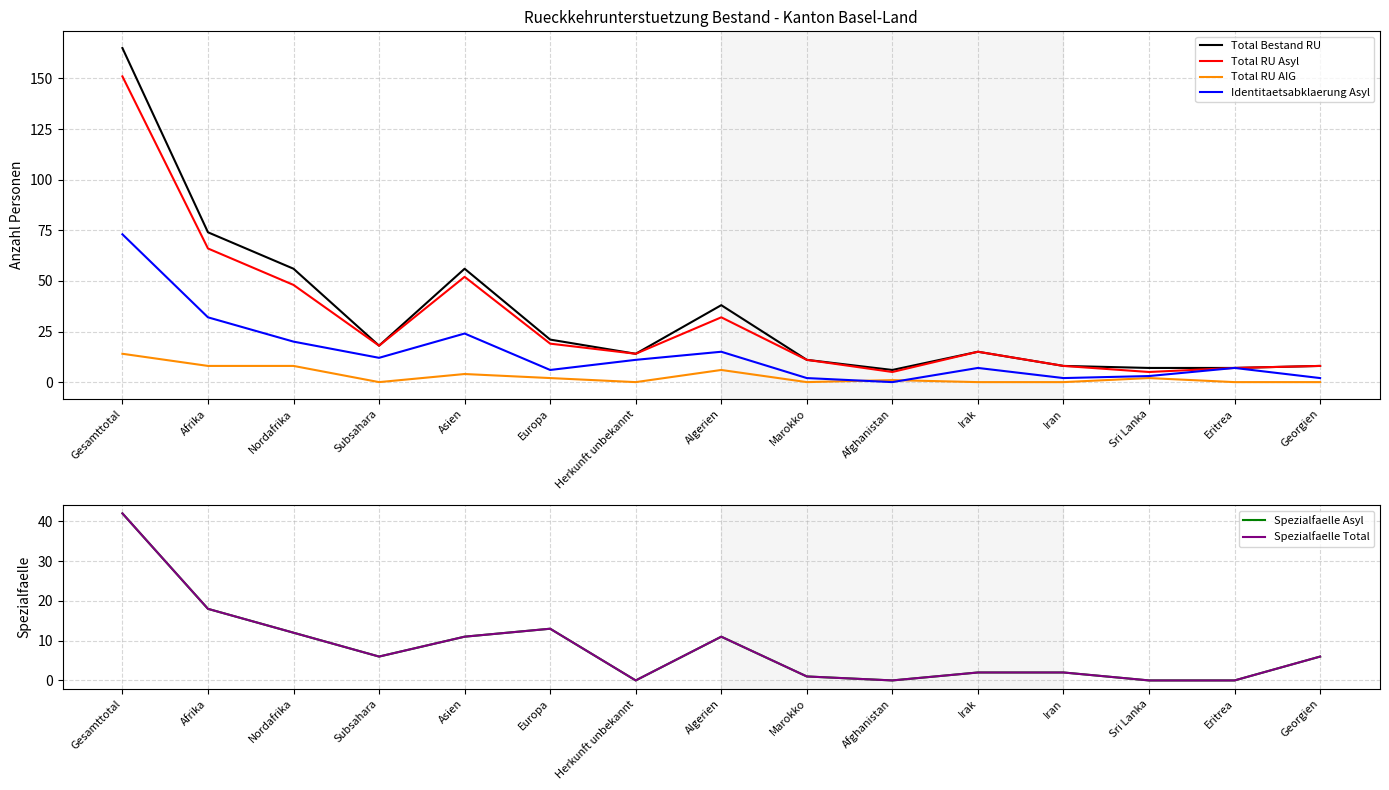

Where does the Total RU AIG series first go above 1?

Gesamttotal